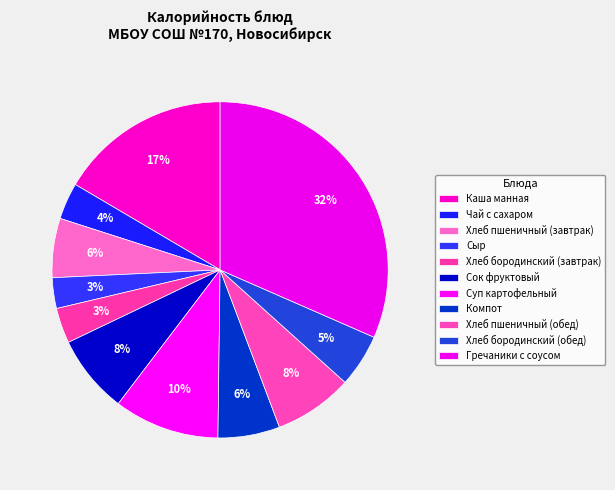

What percentage is the Каша манная slice, to the nearest percent?

17%